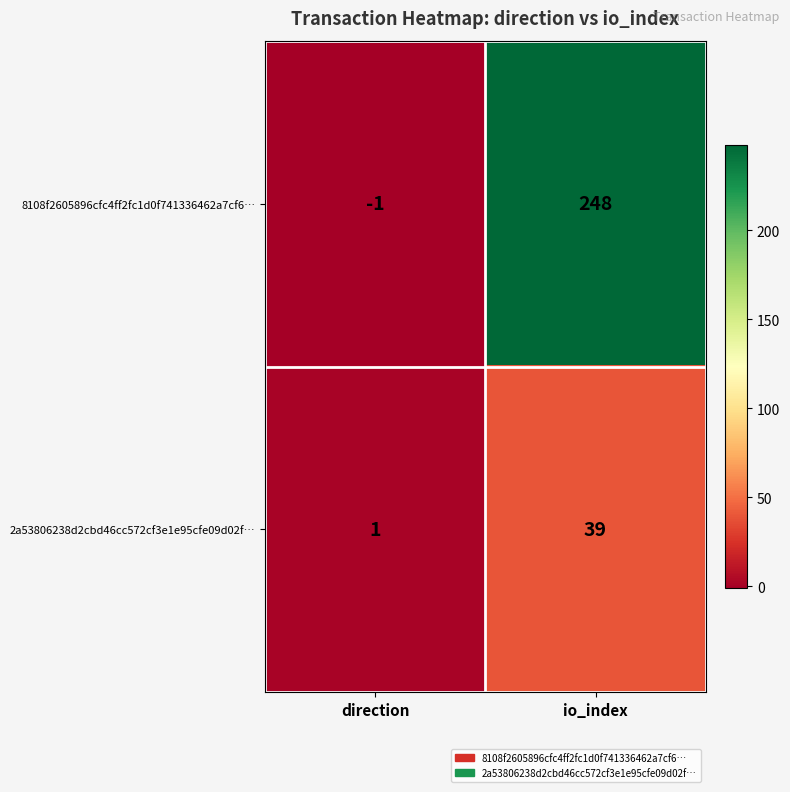

Which label corresponds to the largest value in the chart?

io_index